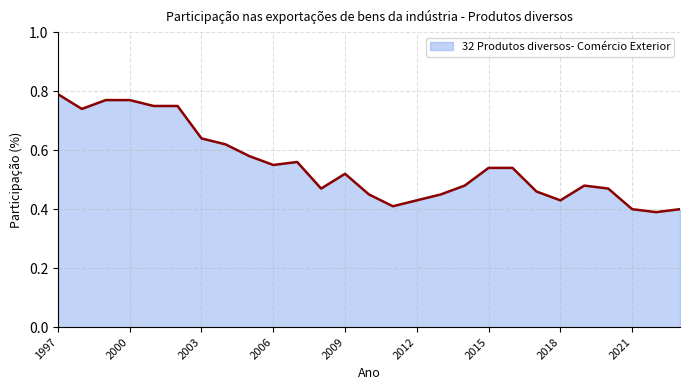

How many lines are shown in the chart?

1